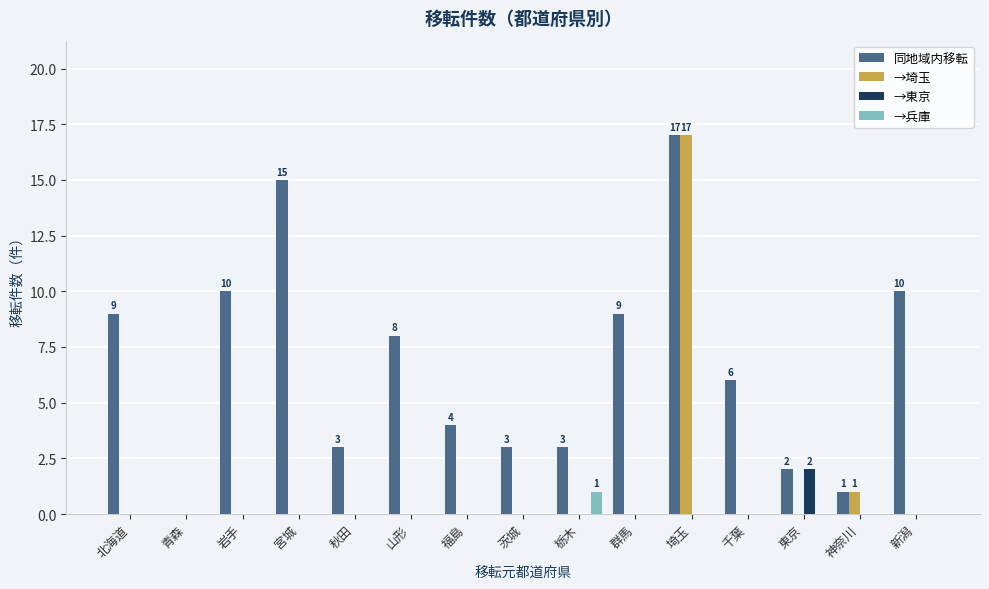

Which category has the highest value across all series?

埼玉